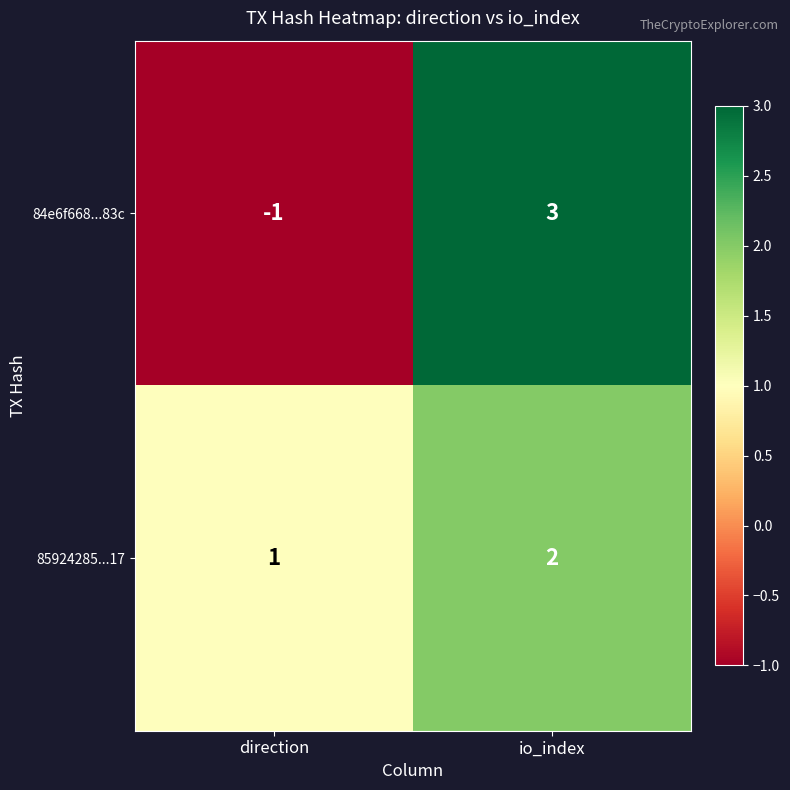

What is the difference between the maximum and minimum values in the 84e6f668...83c series?

4